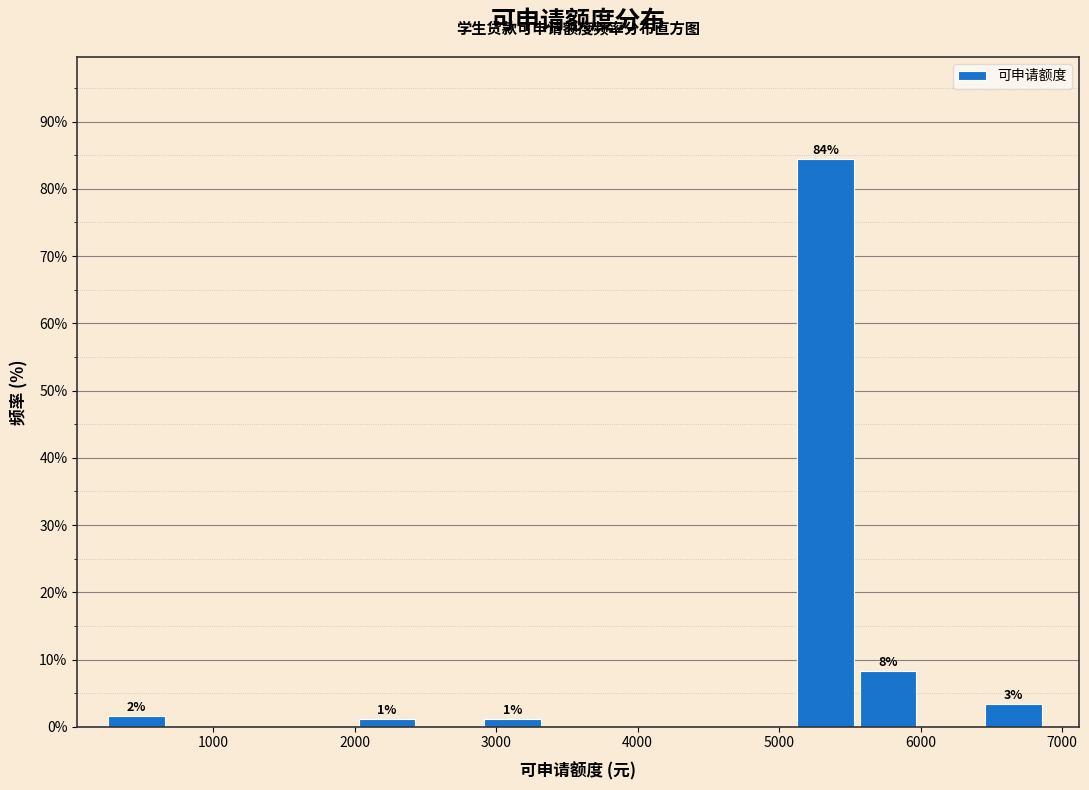

Over which range of the x-axis is the bar tallest?

5100 to 5600